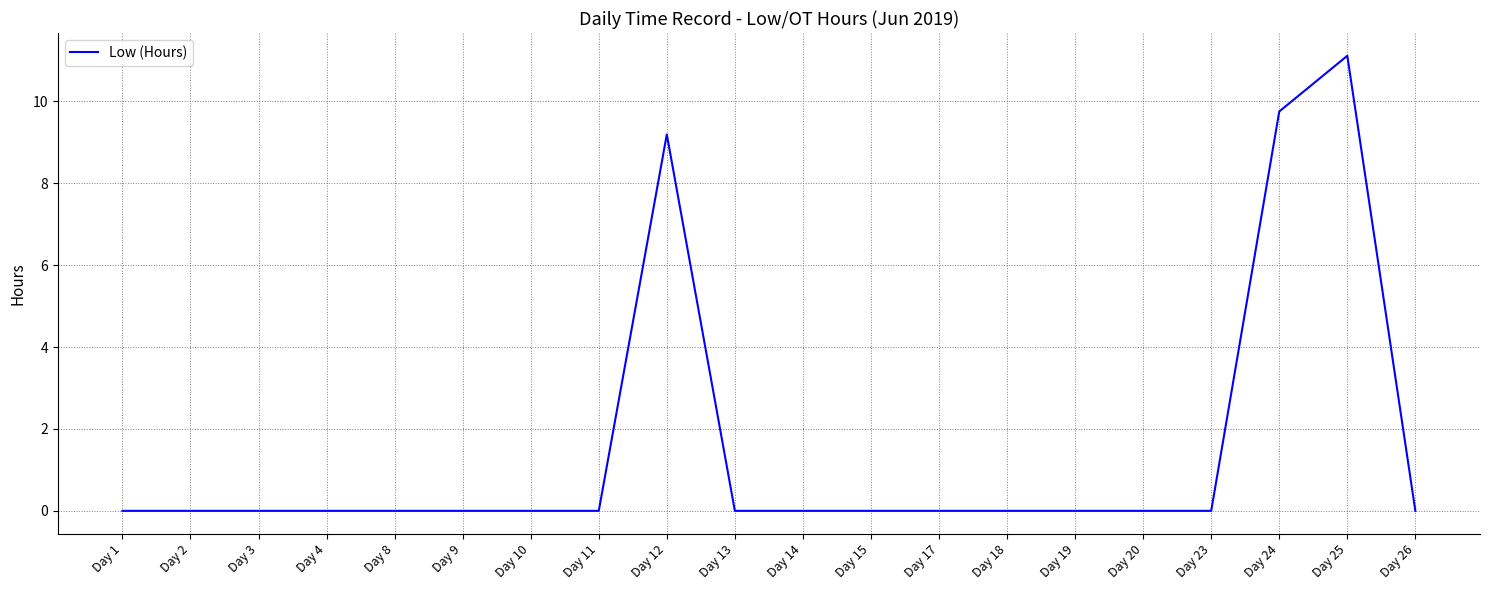

How many series are shown in this chart?

1